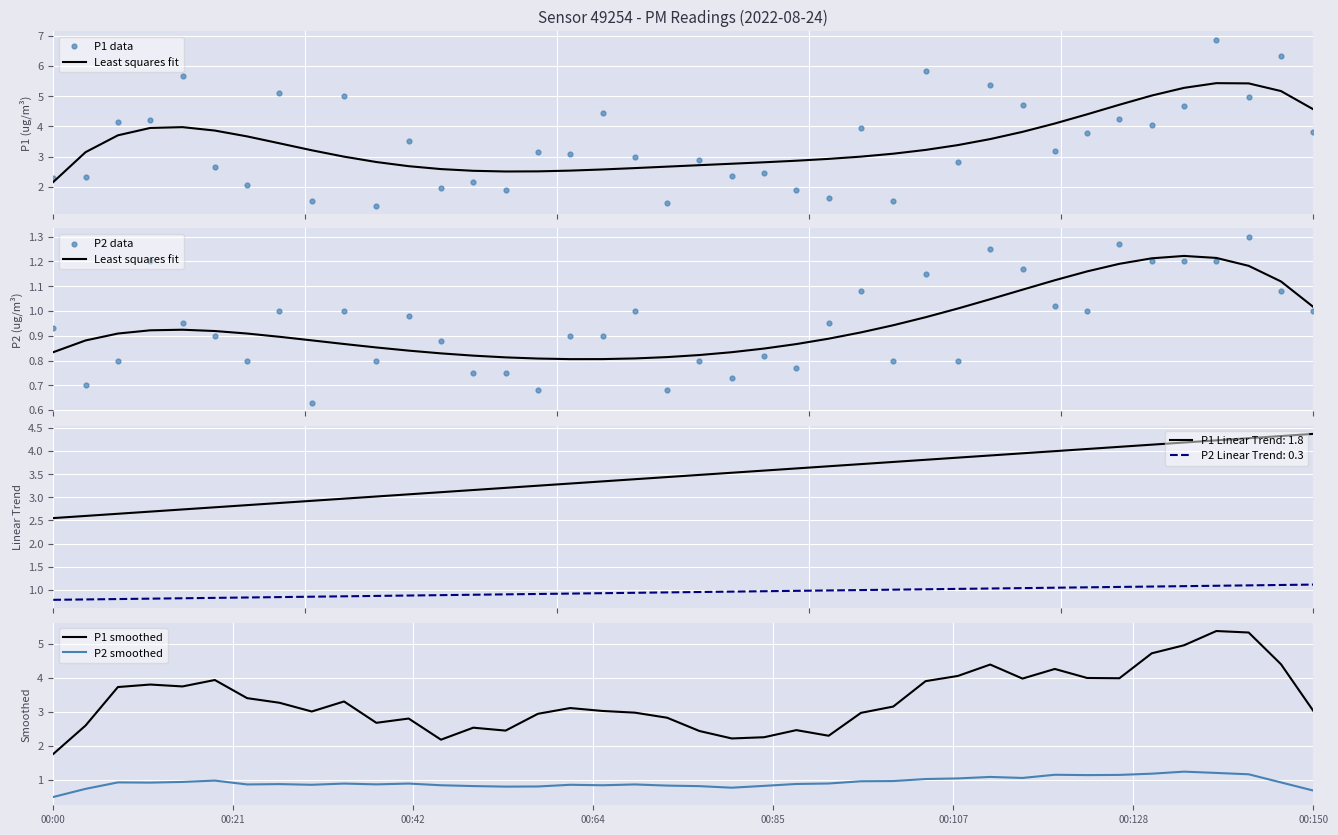

True or false: P1 smoothed and P2 smoothed cross at least once.

False